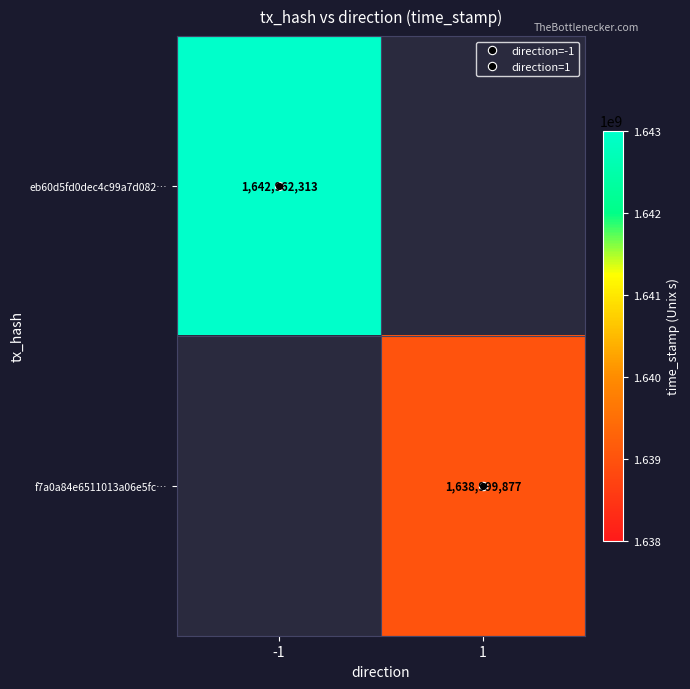

Is the value of eb60d5fd0dec4c99a7d082… at -1 greater than the value of f7a0a84e6511013a06e5fc… at -1?

No